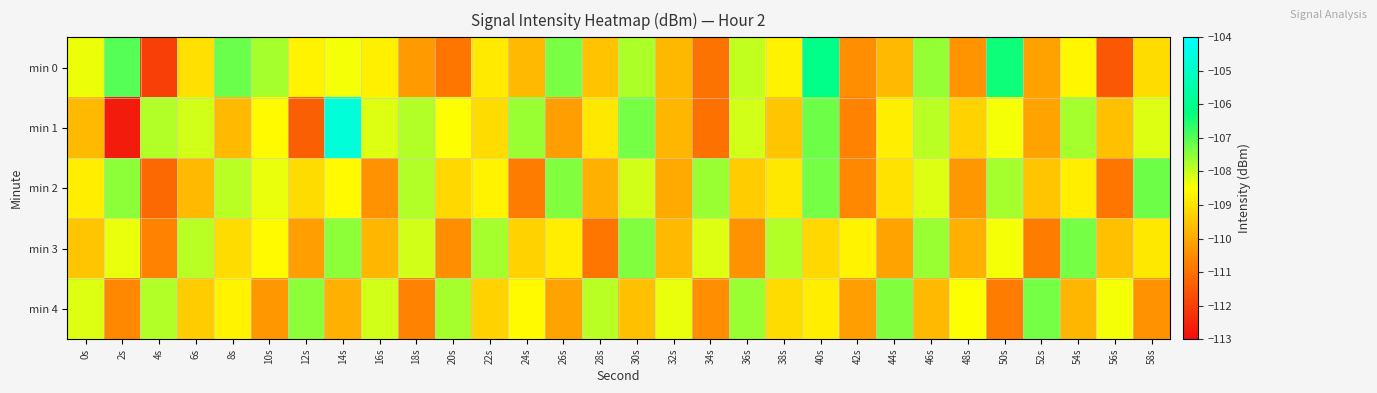

At which category does the chart reach its peak across all series?

14s